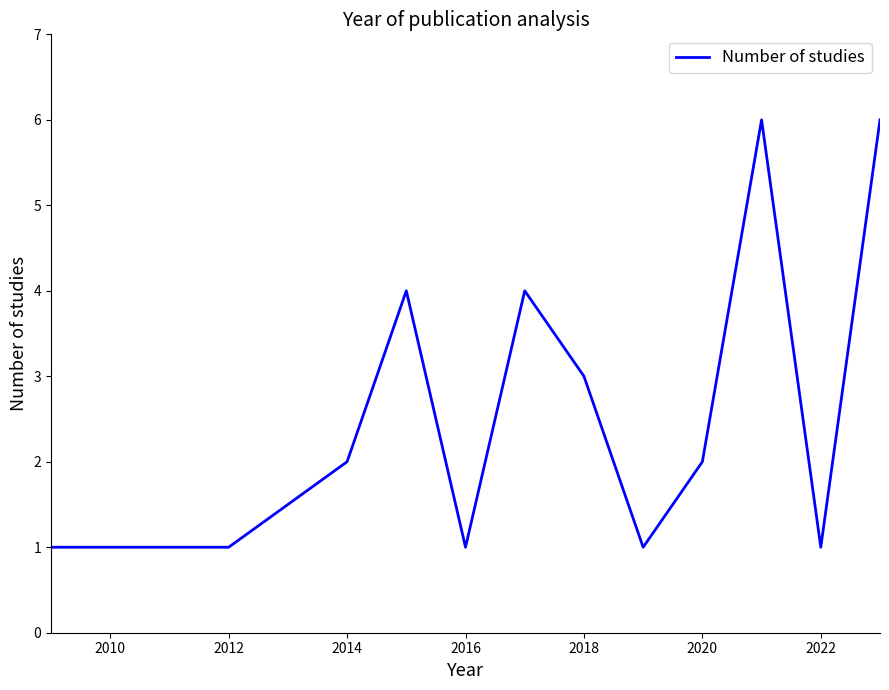

What is the difference between the maximum and minimum values?

5